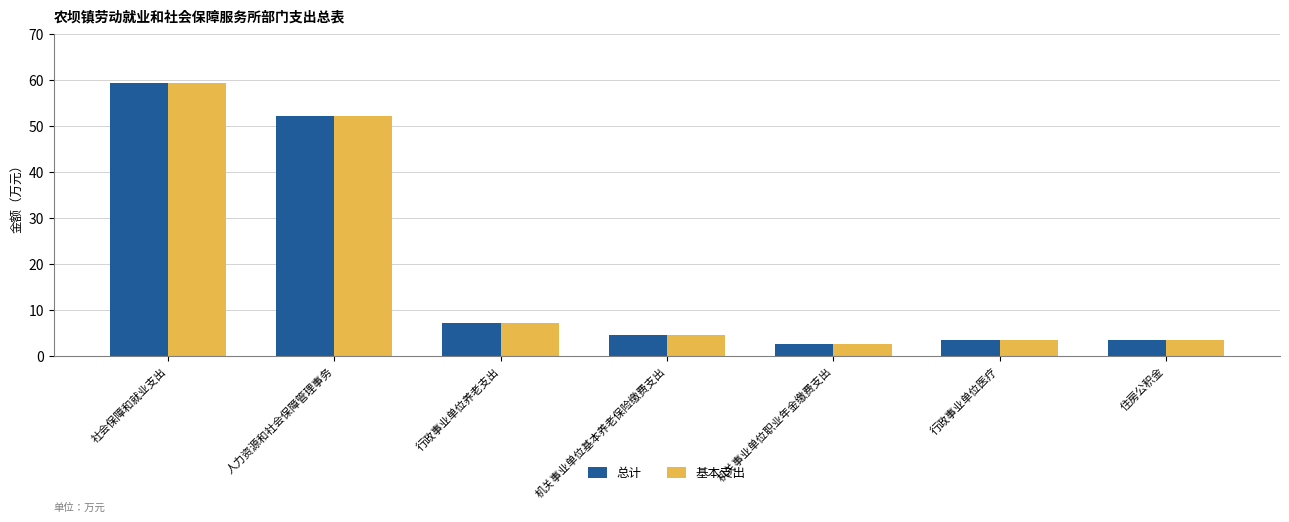

Count the number of categories in the chart.

7